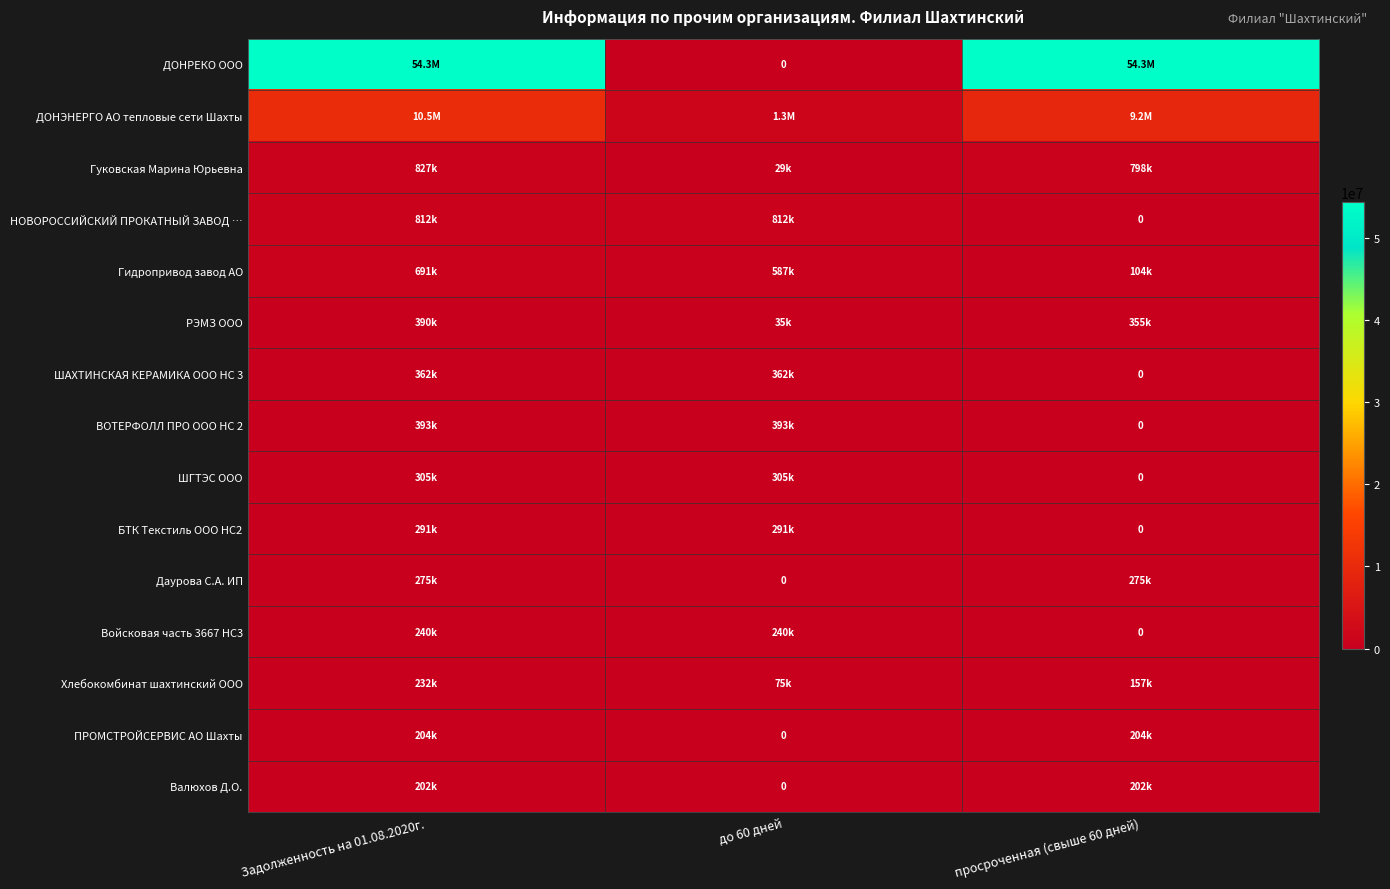

At how many categories does at least one series exceed 27129865?

2